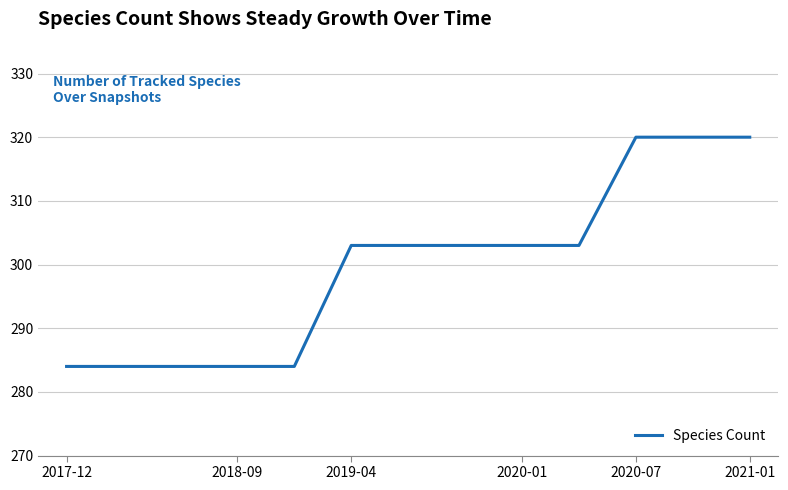

What is the difference between the maximum and minimum values?

36